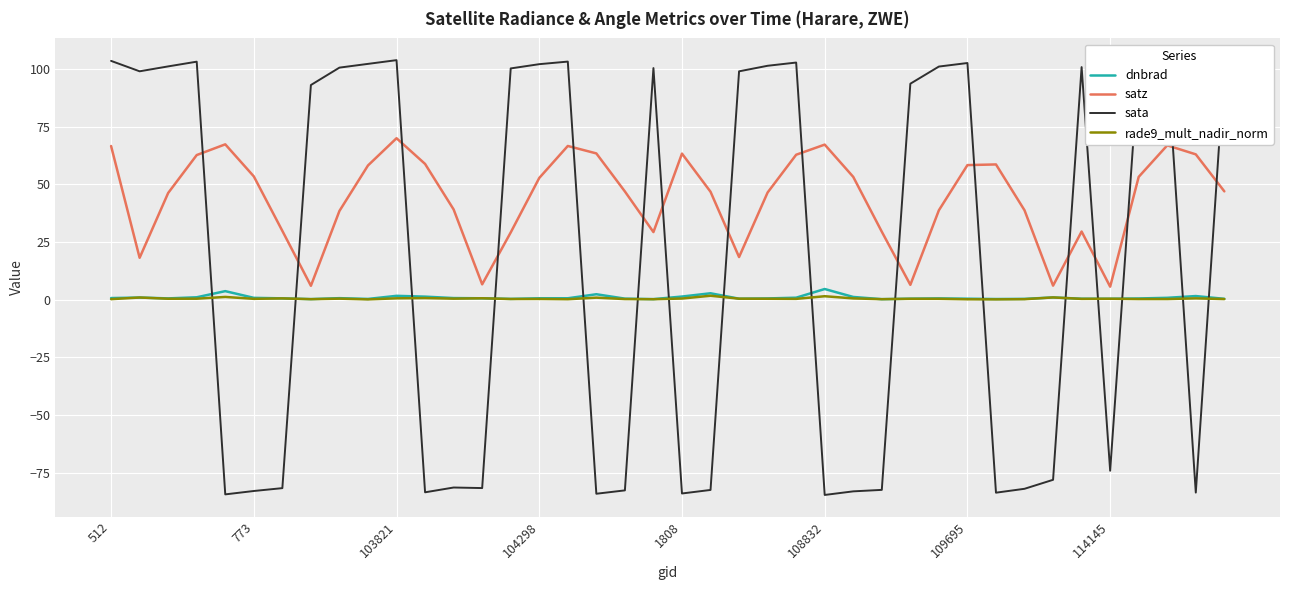

True or false: satz and dnbrad cross at least once.

False